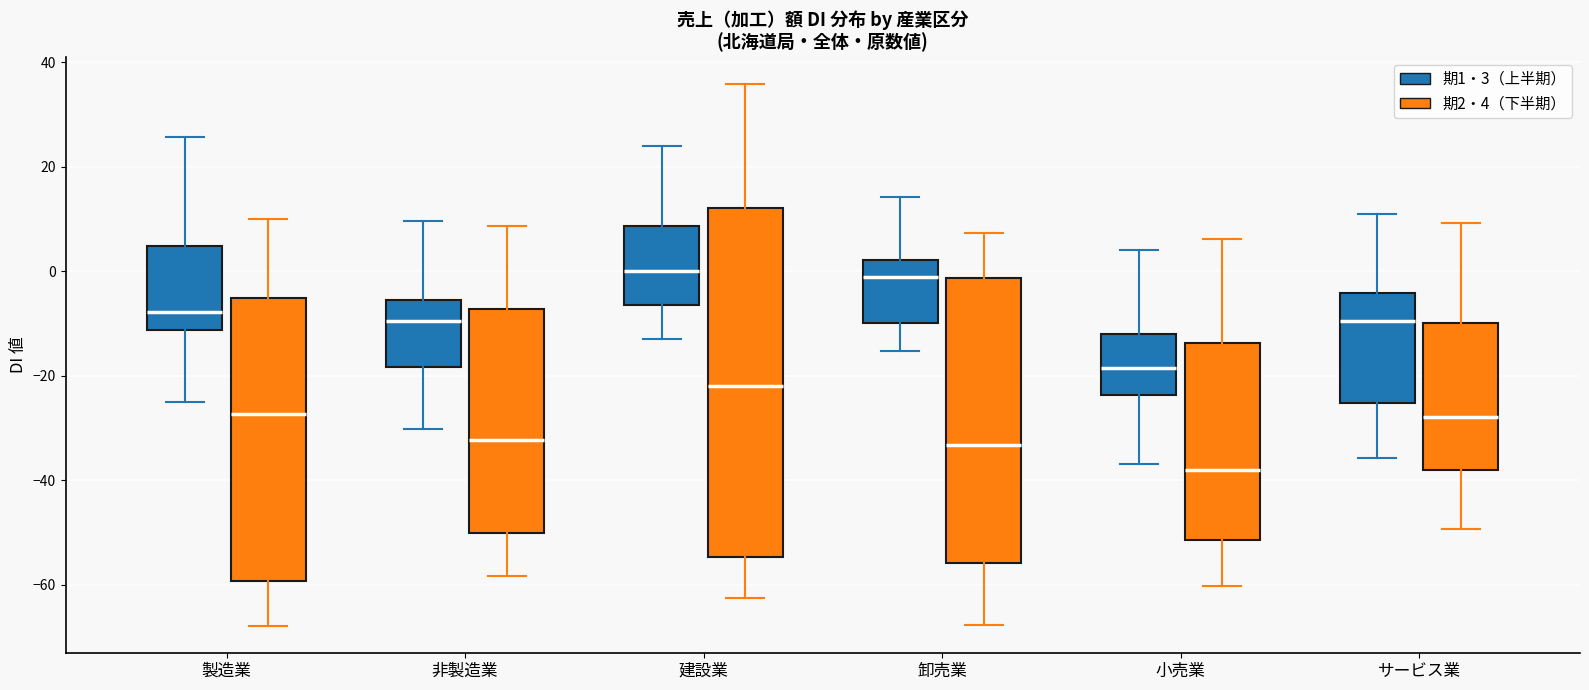

Which box is the tallest, from its lower edge to its upper edge?

建設業 (期2・4（下半期）)